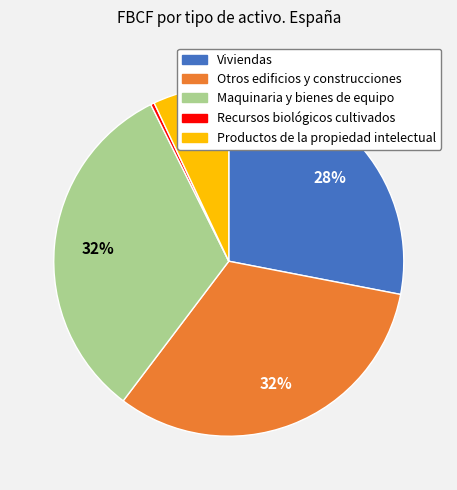

Which has a higher value, Maquinaria y bienes de equipo or Productos de la propiedad intelectual?

Maquinaria y bienes de equipo